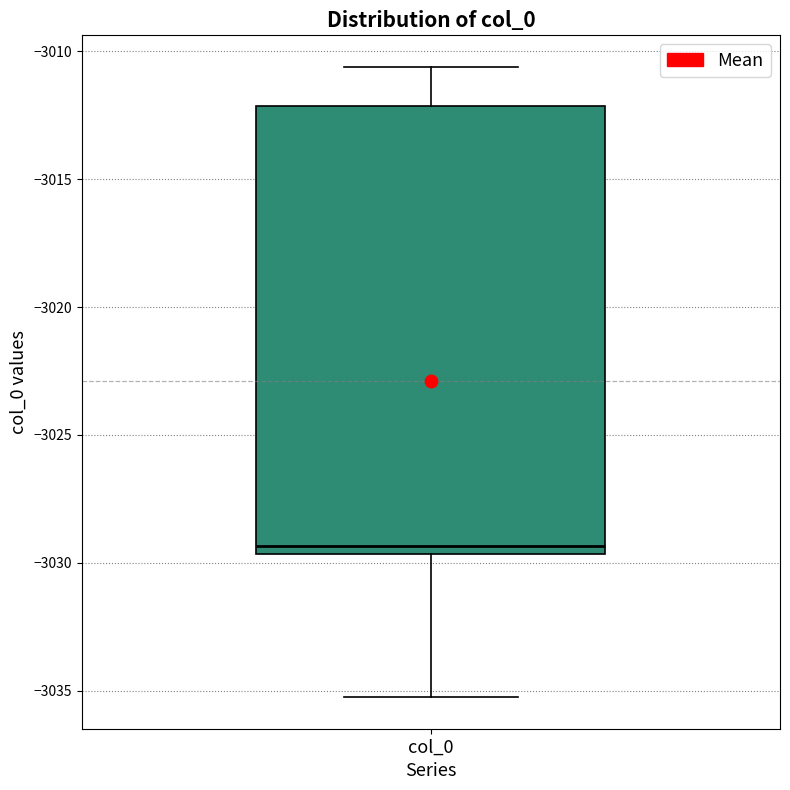

Transcribe this box plot: give where the median line is, the range the box spans, and where the two whiskers end, as read against the y-axis. The values are not printed on the chart, so give them approximately, as read against the axis.

median -3029.5 (just above the box's lower edge), box -3029.5 to -3012.0, whiskers -3035.5 to -3010.5